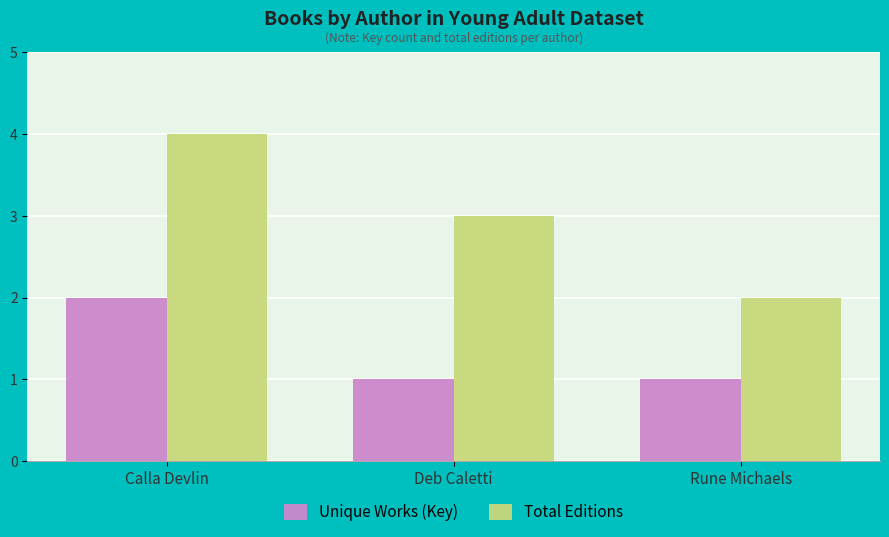

Reading left to right, list all the values displayed in this chart.

Unique Works (Key): Calla Devlin=2	Deb Caletti=1	Rune Michaels=1
Total Editions: Calla Devlin=4	Deb Caletti=3	Rune Michaels=2